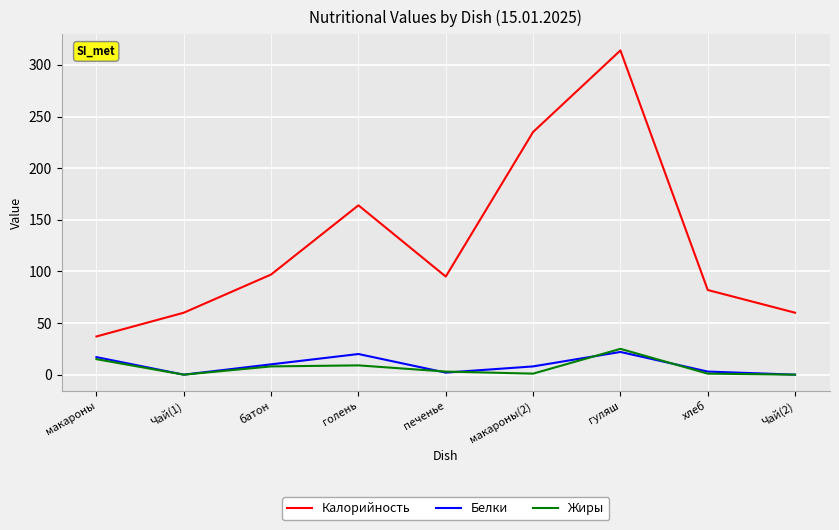

The Жиры series shows 17 at Чай(2). True or false?

False